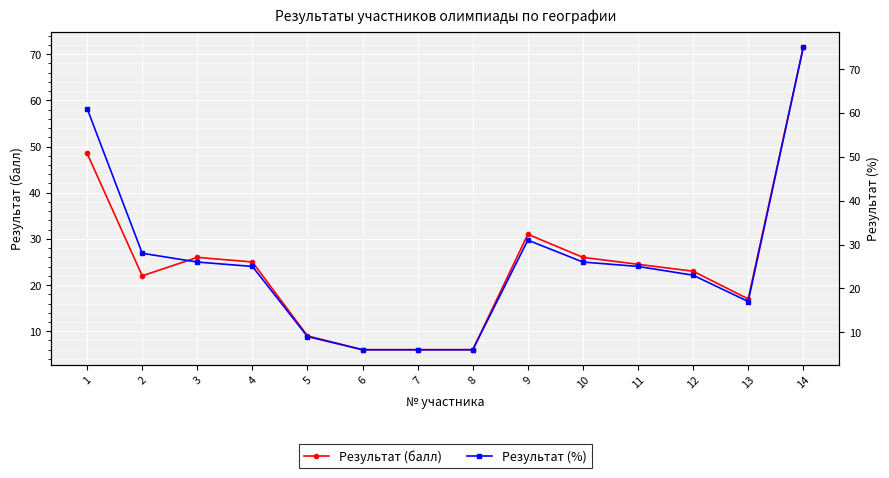

The Результат (балл) series shows 26.0 at 10. True or false?

True